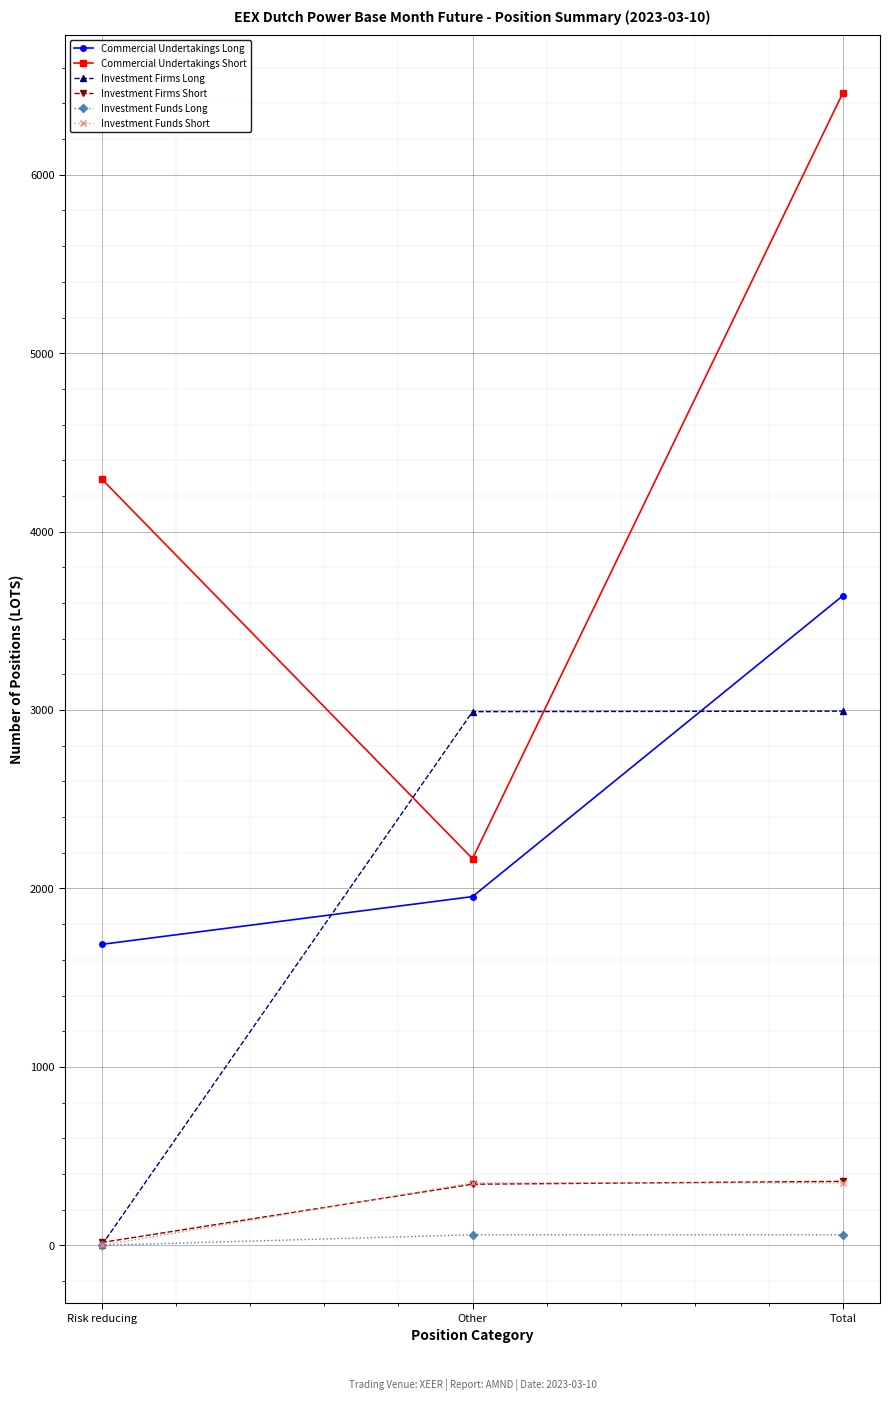

Which category has the lowest value in the Commercial Undertakings Long series?

Risk reducing